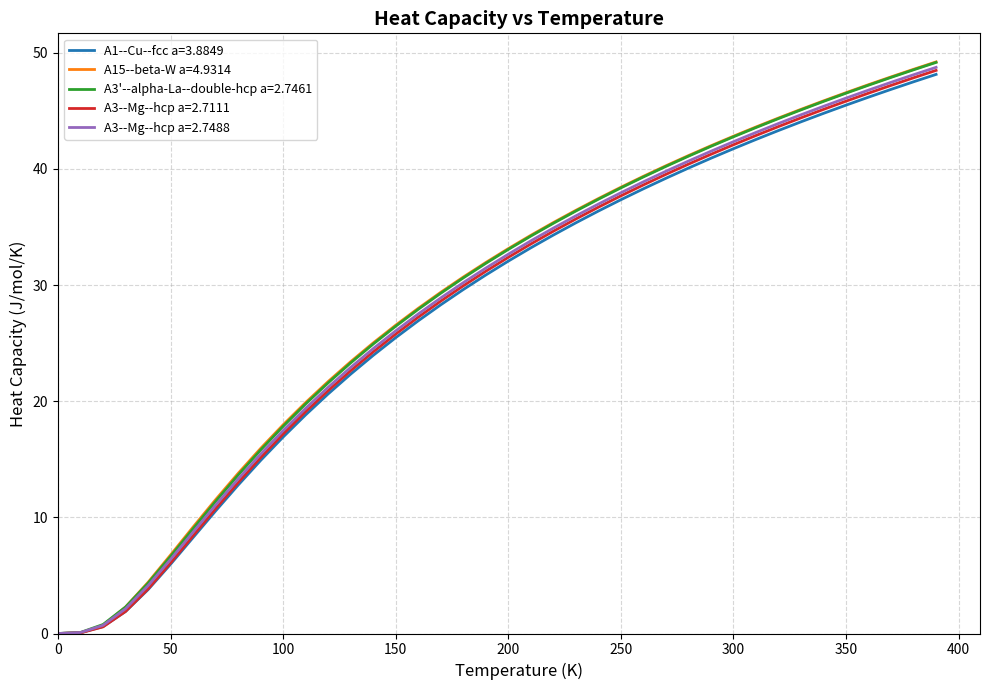

What is the greatest value displayed?

49.2